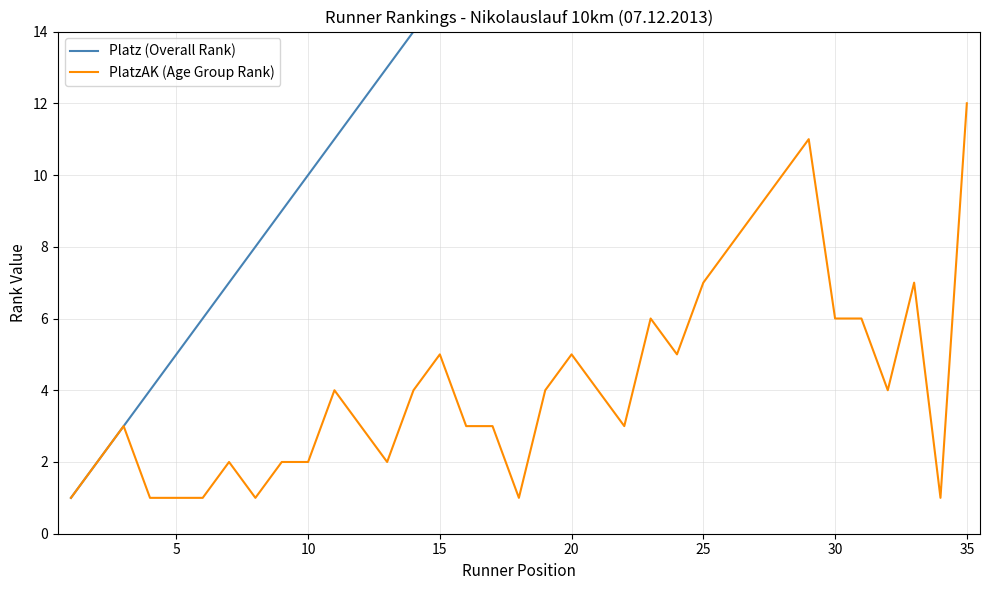

The PlatzAK (Age Group Rank) series shows 12 at 35. True or false?

True